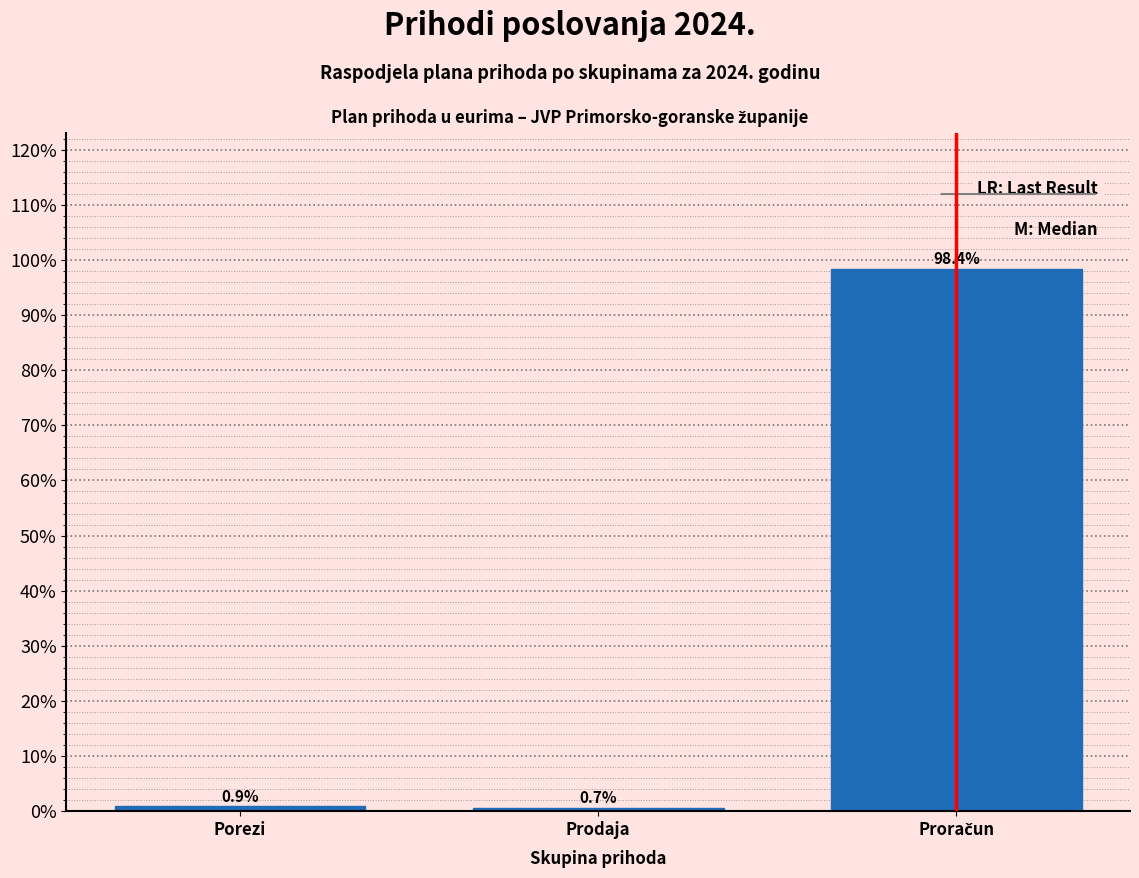

Reading left to right, extract all data points from this chart.

0.9	0.7	98.4